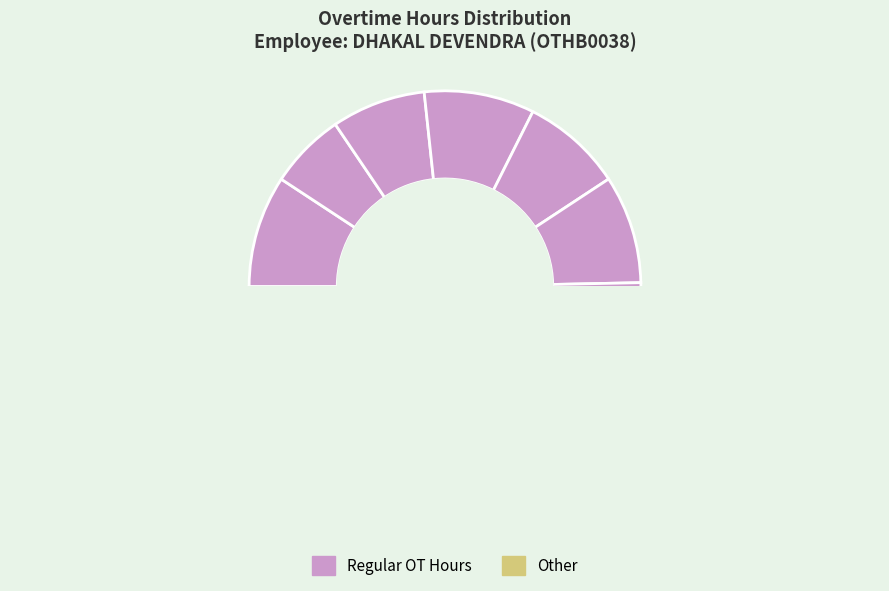

Is there any slice that represents more than half of the pie?

No